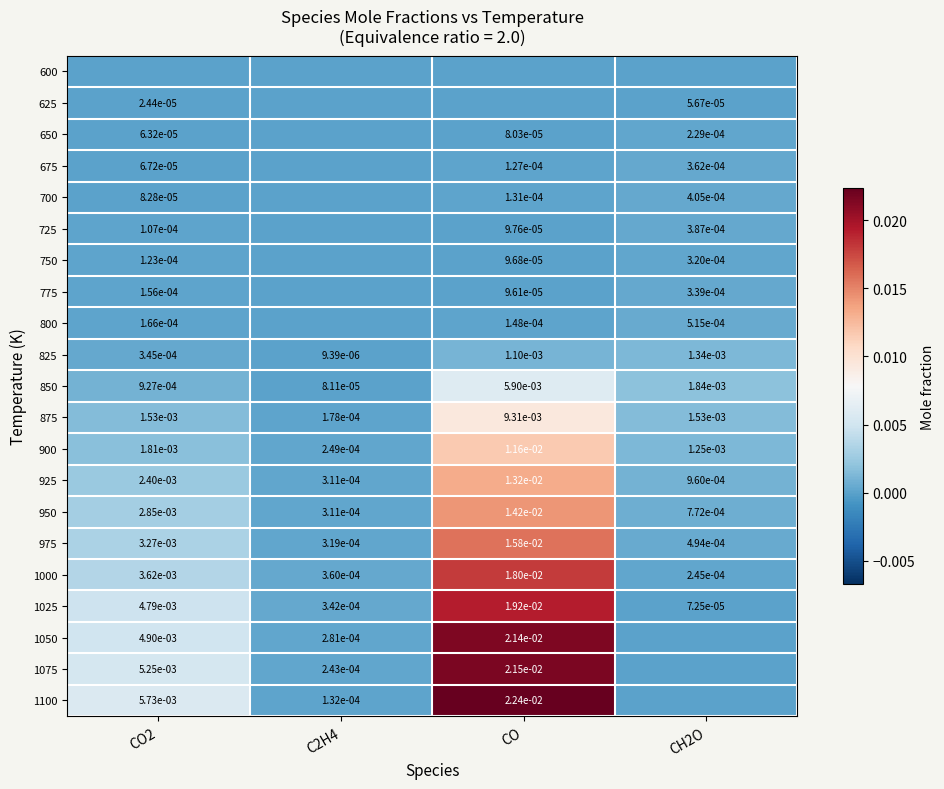

Is it true that 625 equals 0.0 at CO2?

True